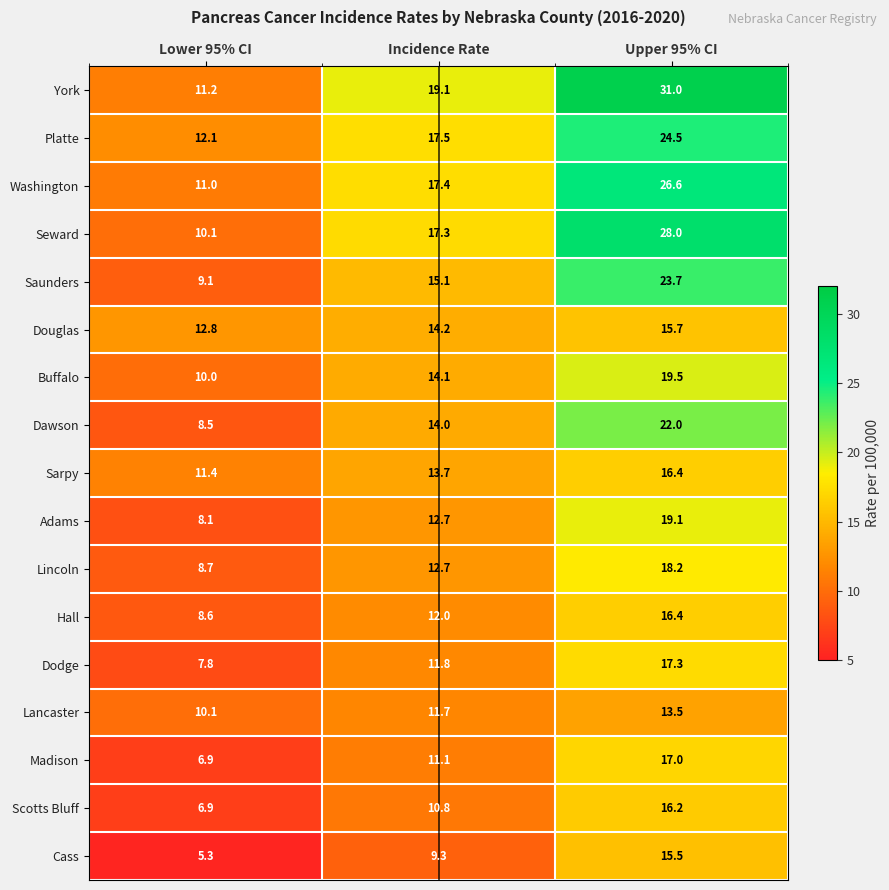

At how many categories does at least one series exceed 20?

1